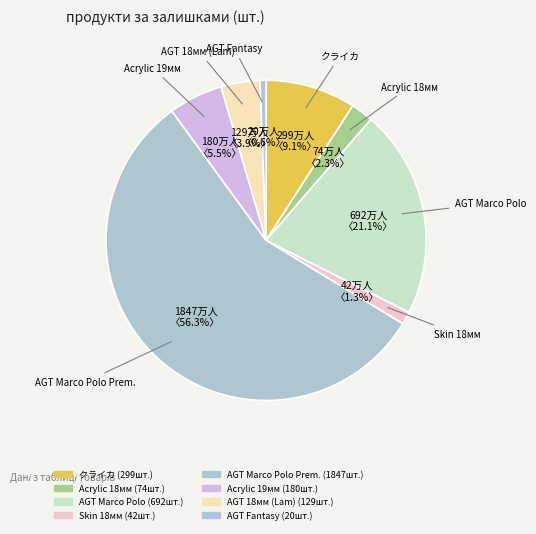

How many segments does this pie chart have?

8